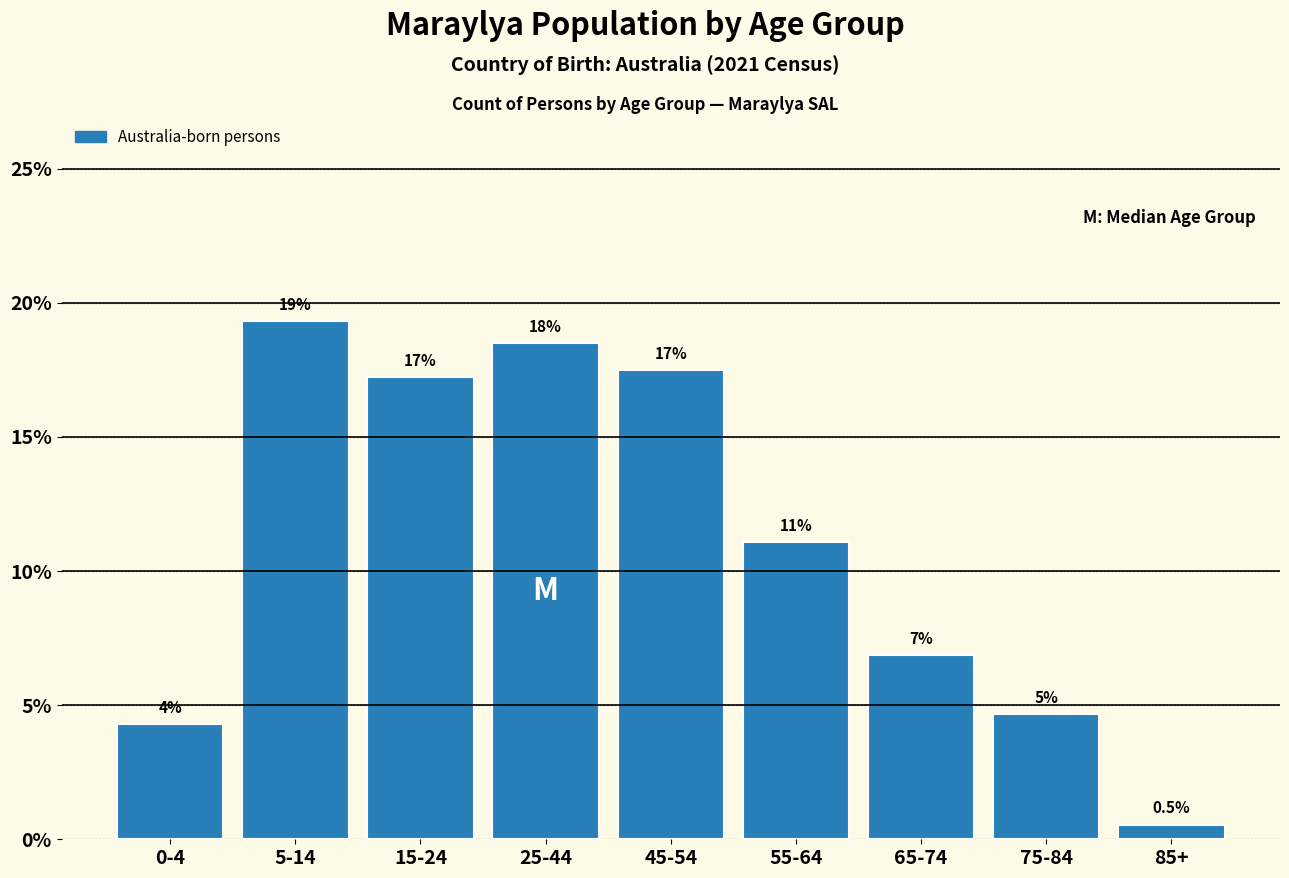

How many bars are there in total?

9